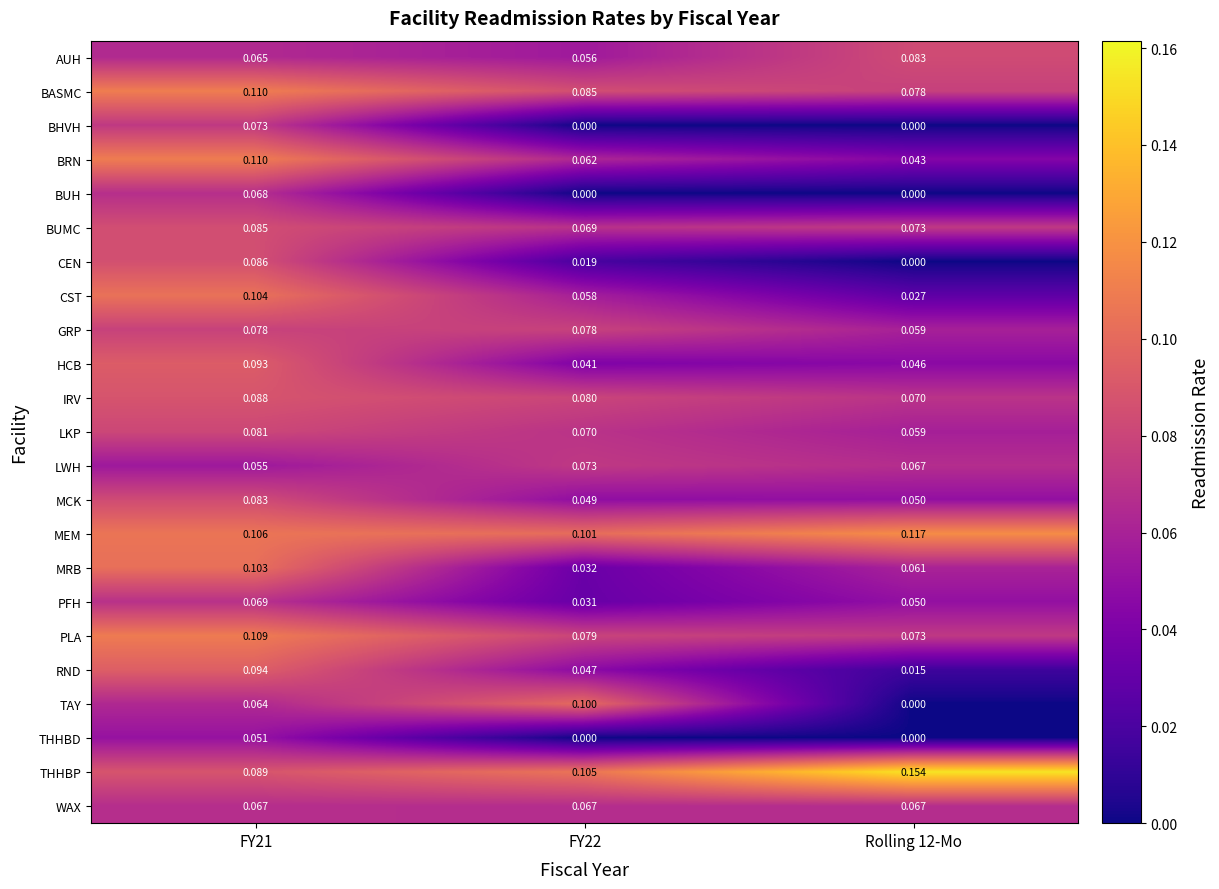

Between FY22 and Rolling 12-Mo, which series saw the biggest shift?

TAY